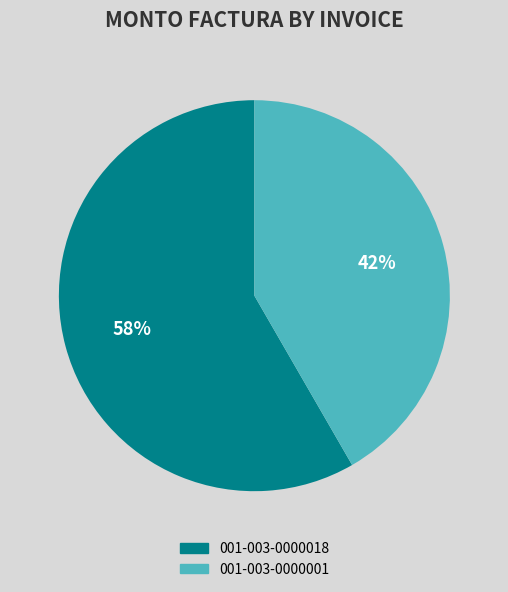

Approximately how many times larger is the value at 001-003-0000001 compared to 001-003-0000018?

0.7